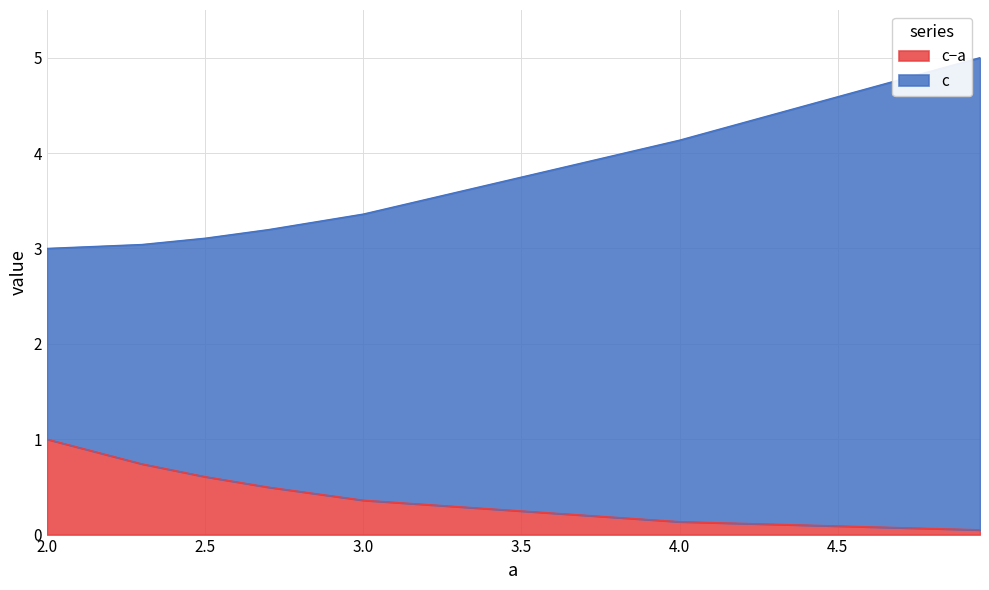

At which category is the sum across all series the highest?

4.95